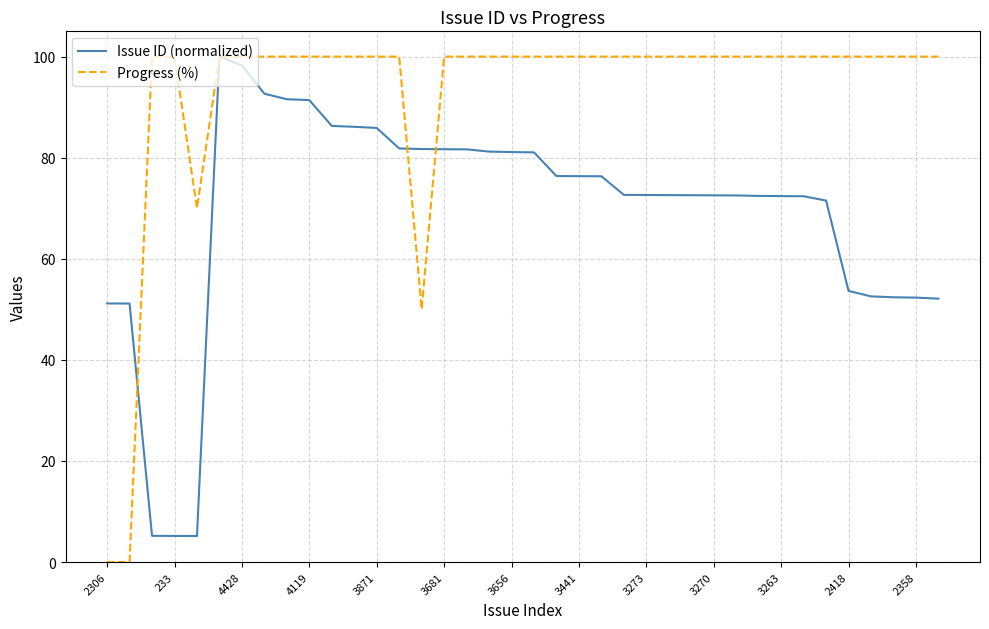

How many distinct data groups are displayed?

2